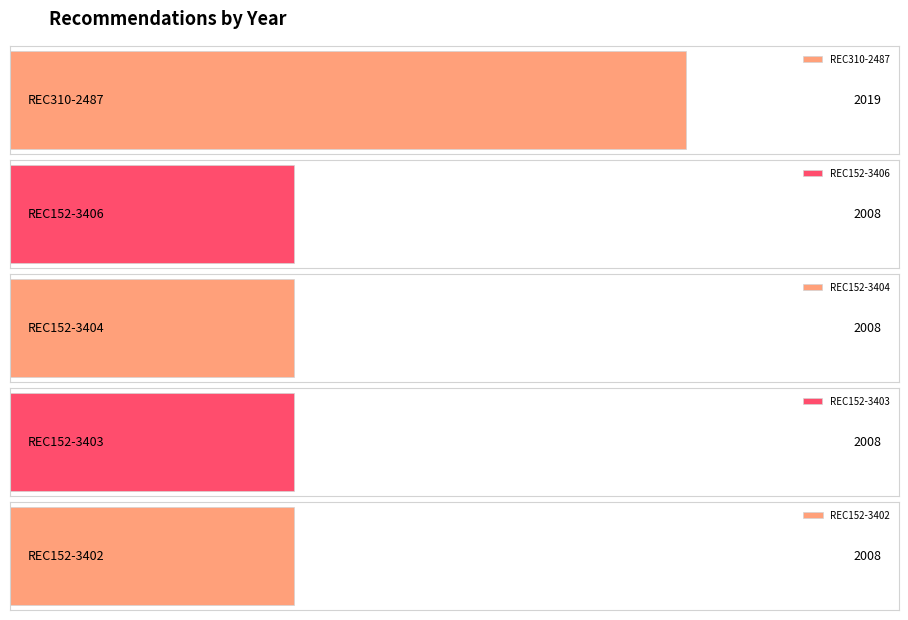

What is the label of the 1st bar from the right?

REC152-3402